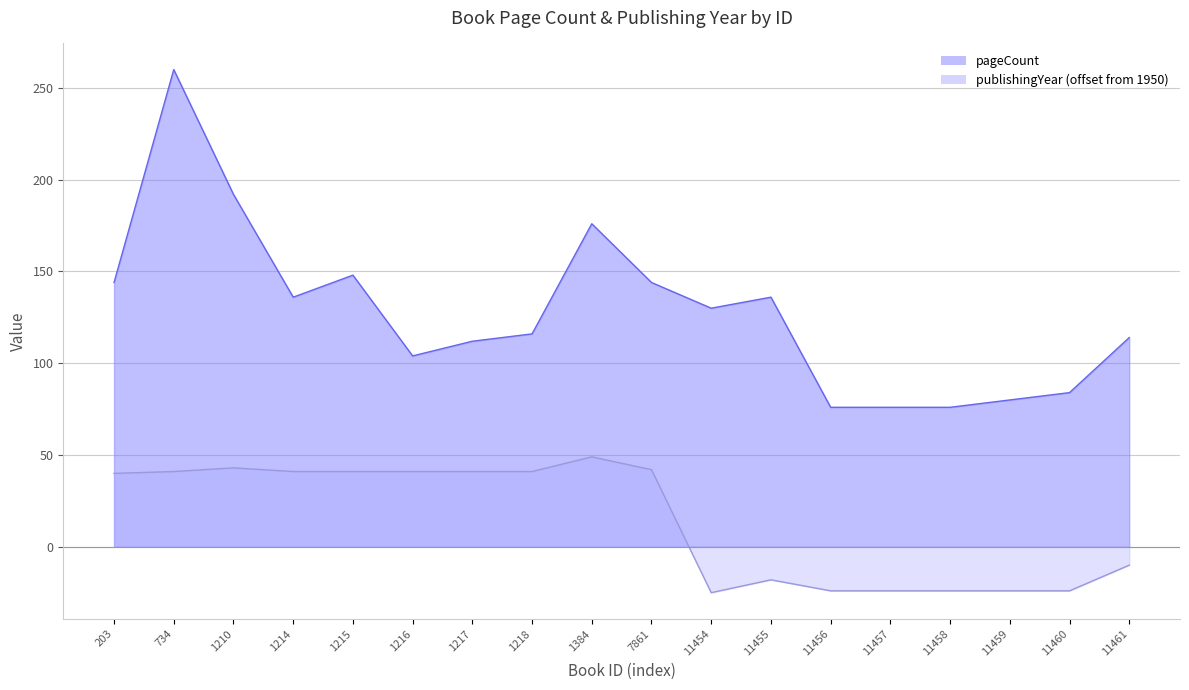

Does the chart have visible grid lines?

Yes